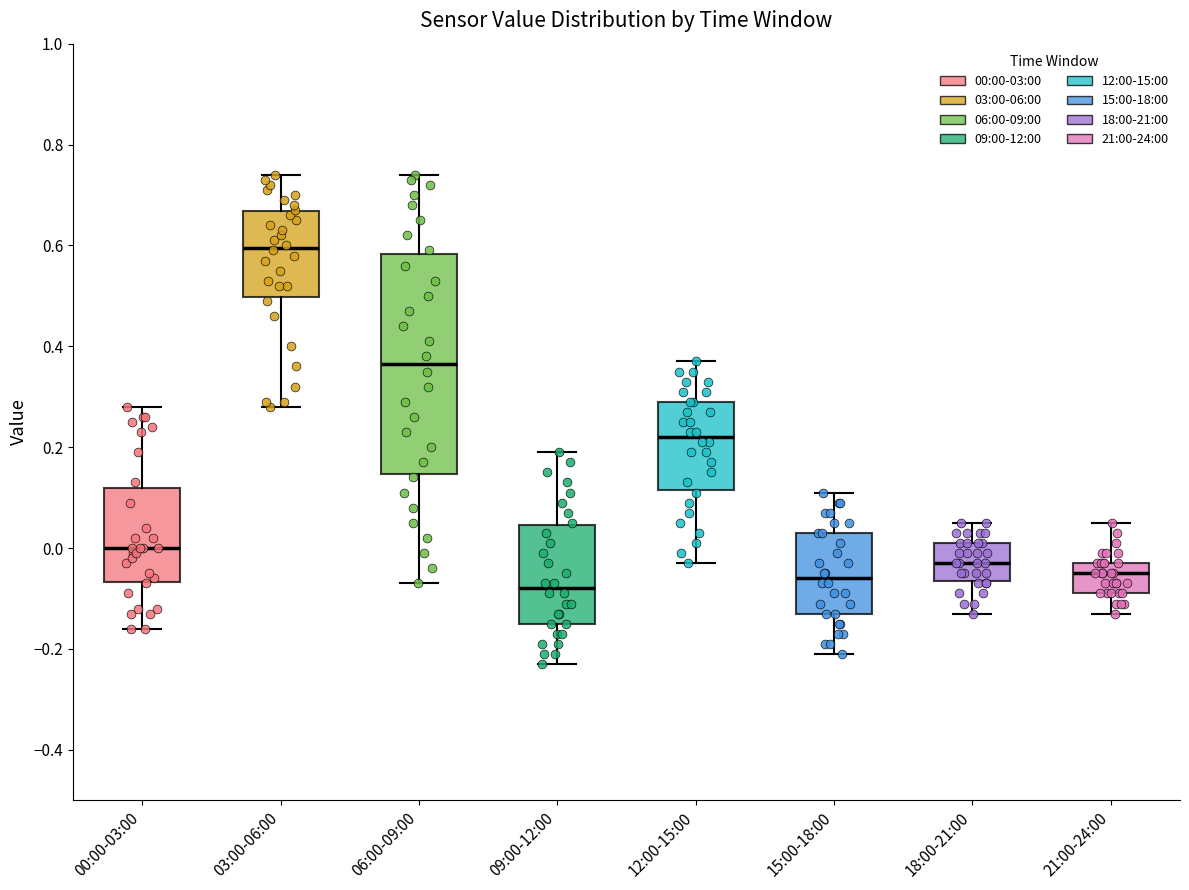

Reading left to right, read every box against the y-axis: the position of its median line, the range the box covers, and the ends of its whiskers. The values are not printed on the chart, so give them approximately, as read against the axis.

00:00-03:00: median 0.00, box -0.06 to 0.12, whiskers -0.16 to 0.28
03:00-06:00: median 0.60, box 0.50 to 0.66, whiskers 0.28 to 0.74
06:00-09:00: median 0.36, box 0.14 to 0.58, whiskers -0.06 to 0.74
09:00-12:00: median -0.08, box -0.14 to 0.04, whiskers -0.22 to 0.20
12:00-15:00: median 0.22, box 0.12 to 0.30, whiskers -0.02 to 0.38
15:00-18:00: median -0.06, box -0.12 to 0.04, whiskers -0.20 to 0.12
18:00-21:00: median -0.02, box -0.06 to 0.02, whiskers -0.12 to 0.06
21:00-24:00: median -0.04, box -0.08 to -0.02, whiskers -0.12 to 0.06